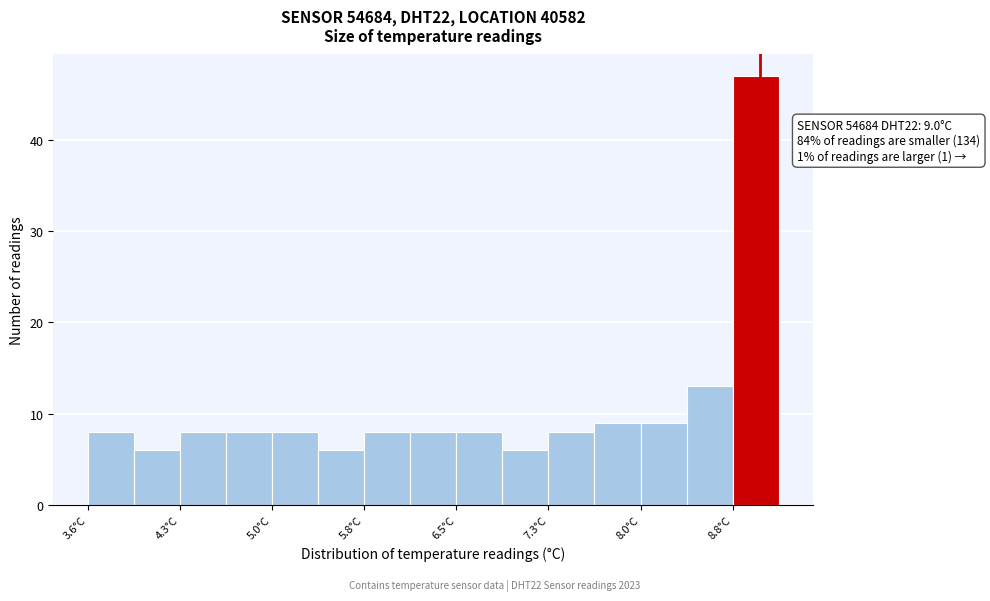

Read against the x-axis, roughly where is the centre of the tallest bar?

9.0